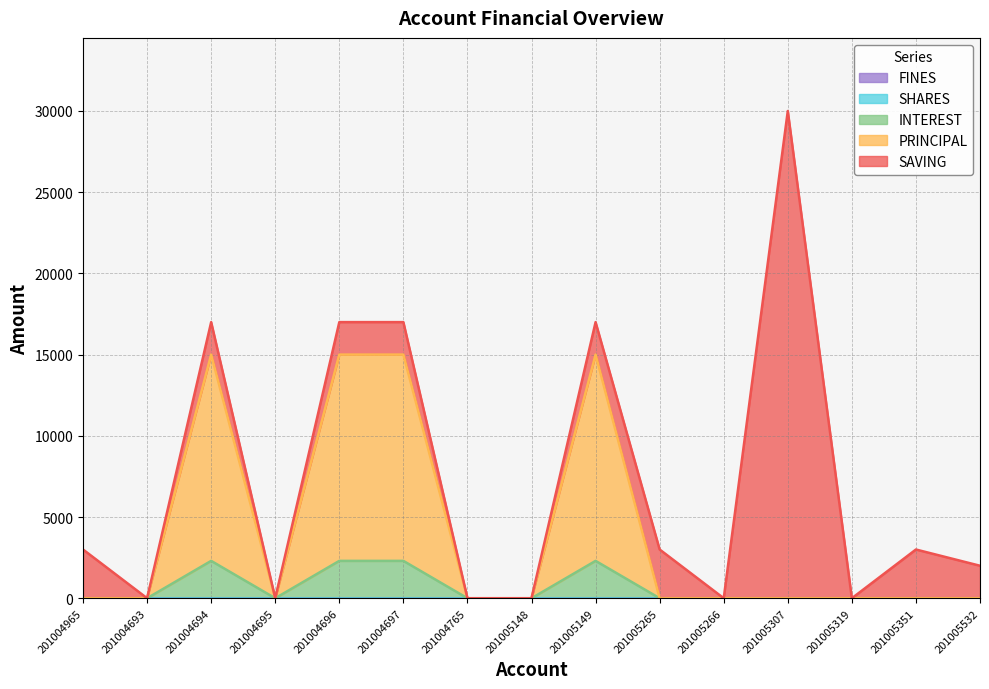

Is the value of PRINCIPAL at 201005266 greater than the value of SHARES at 201005149?

No